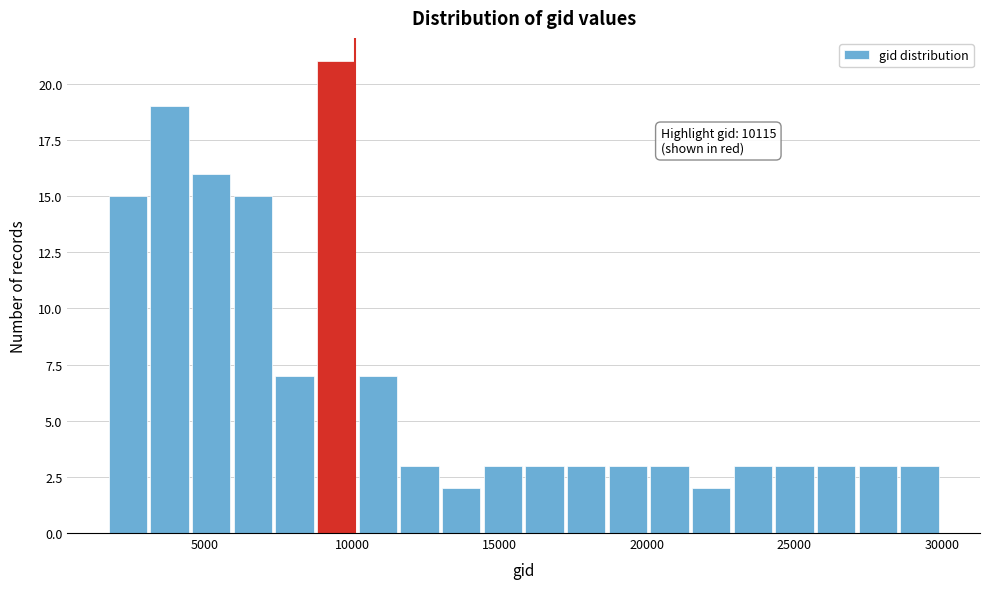

Around what value on the x-axis is the tallest bar? Give the approximate position of its centre, as read against the axis.

9500